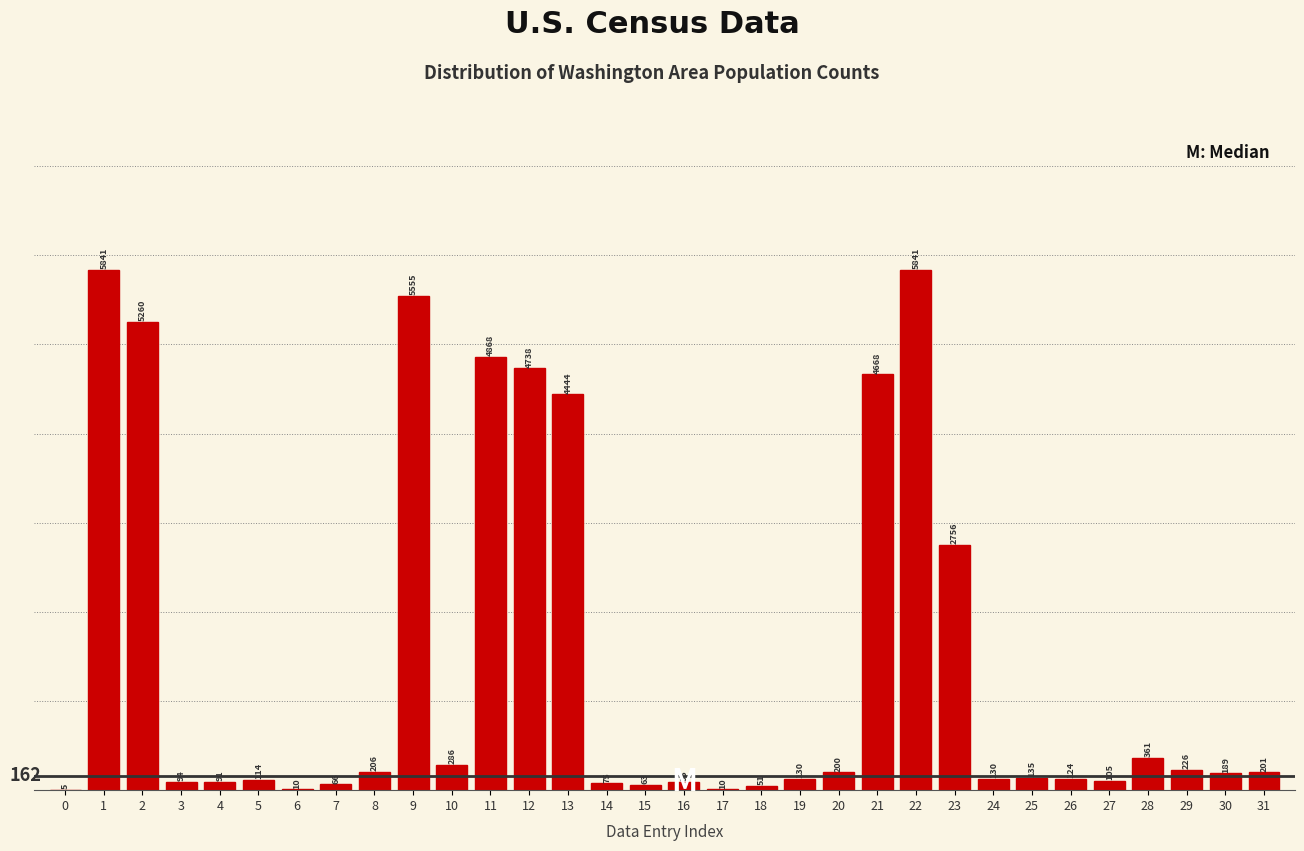

Reading left to right, list all the values displayed in this chart.

0=5	1=5841	2=5260	3=94	4=91	5=114	6=10	7=66	8=206	9=5555	10=286	11=4868	12=4738	13=4444	14=75	15=63	16=95	17=10	18=51	19=130	20=200	21=4668	22=5841	23=2756	24=130	25=135	26=124	27=105	28=361	29=226	30=189	31=201